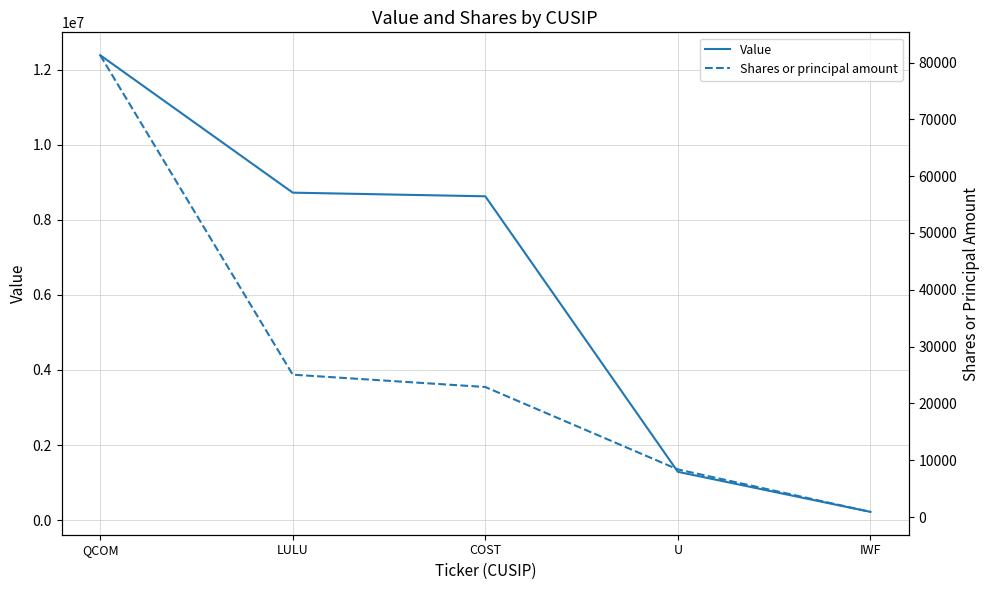

What is the value of the Shares or principal amount point at the 3rd from the left?

22893